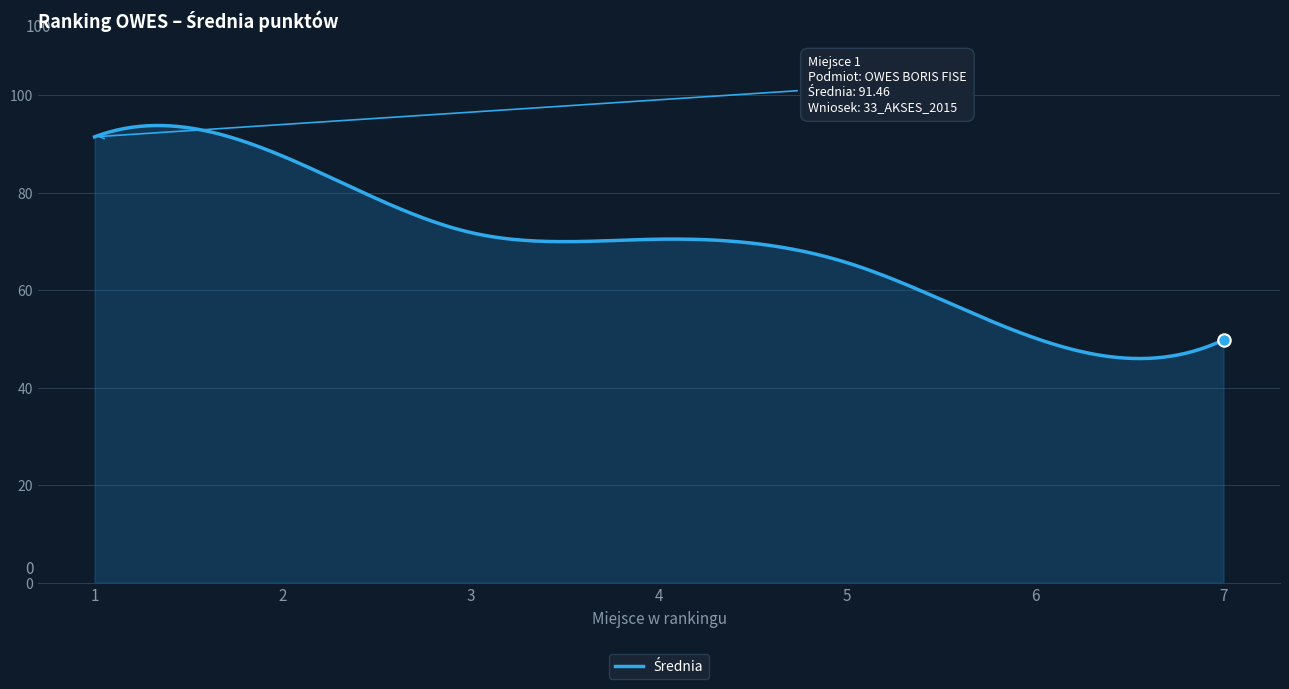

What is the change in value from 2 to 3?

-15.7